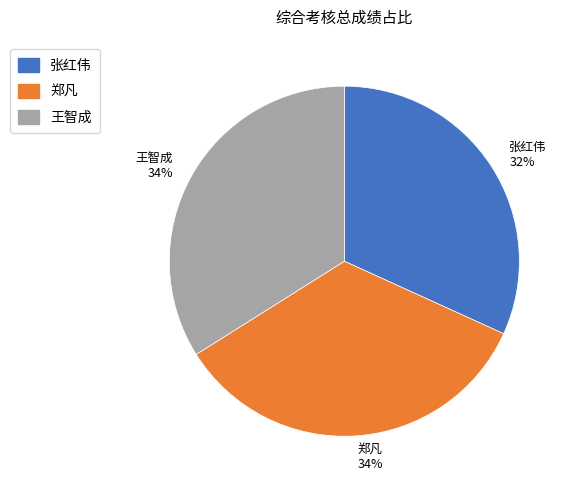

Is it true that 王智成 is 34% of the pie?

True